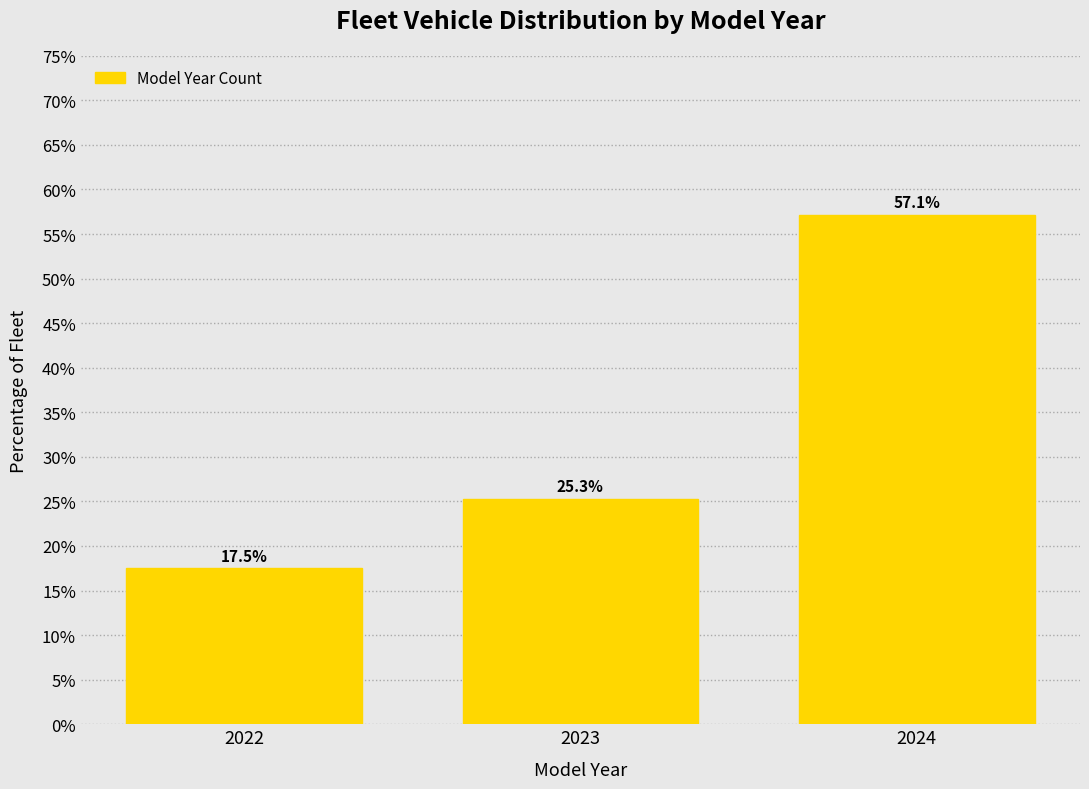

Reading right to left, what are all the values shown in this chart?

2024=57.1	2023=25.3	2022=17.5